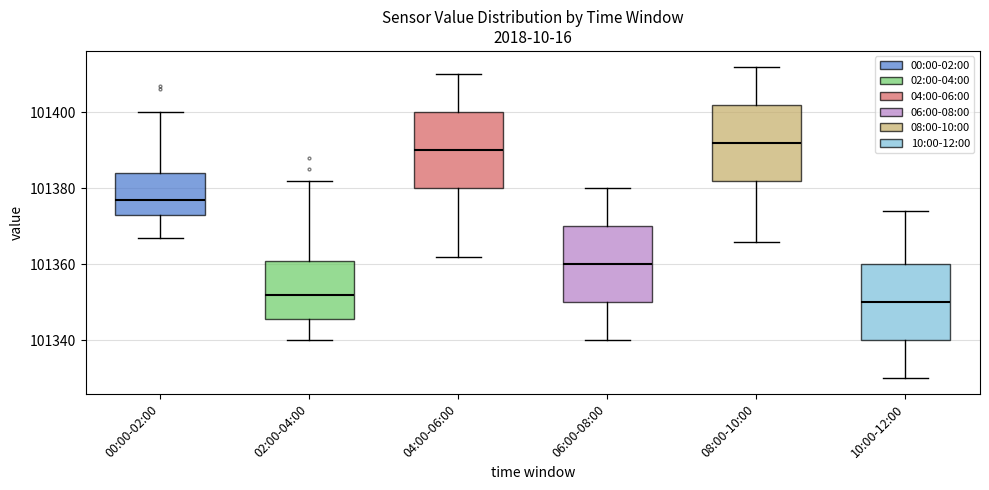

Where does the upper whisker of the box for 02:00-04:00 end on the y-axis? The values are not printed on the chart, so give them approximately, as read against the axis.

101382